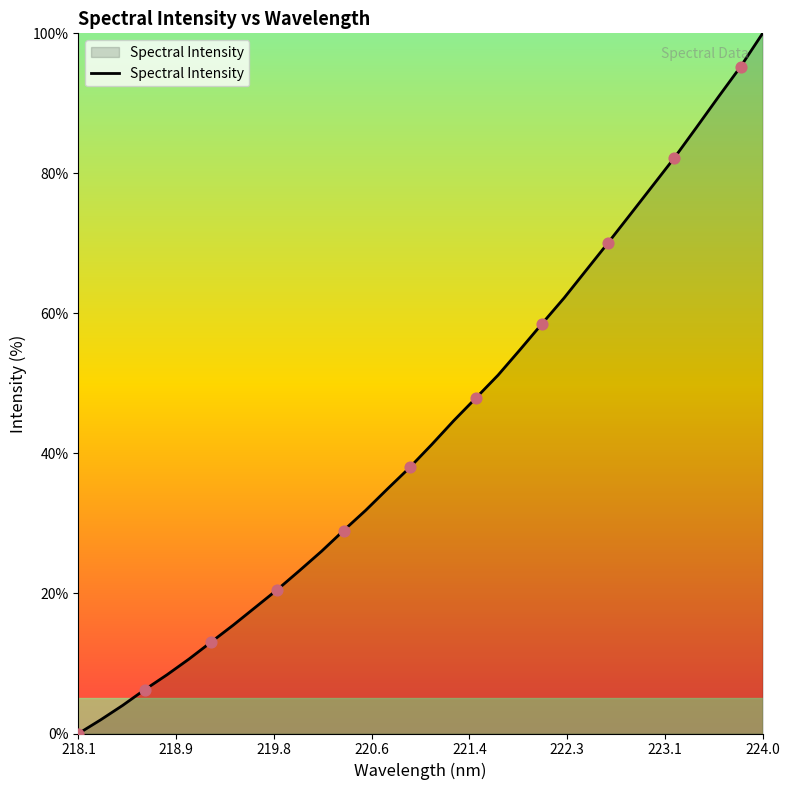

What is the greatest value displayed?

100.0